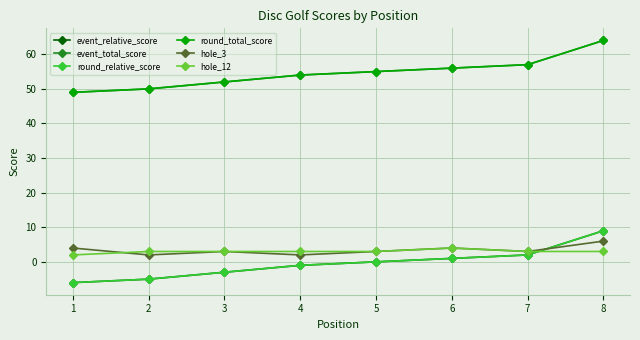

True or false: event_total_score has more than 2 points higher than both neighbors.

False